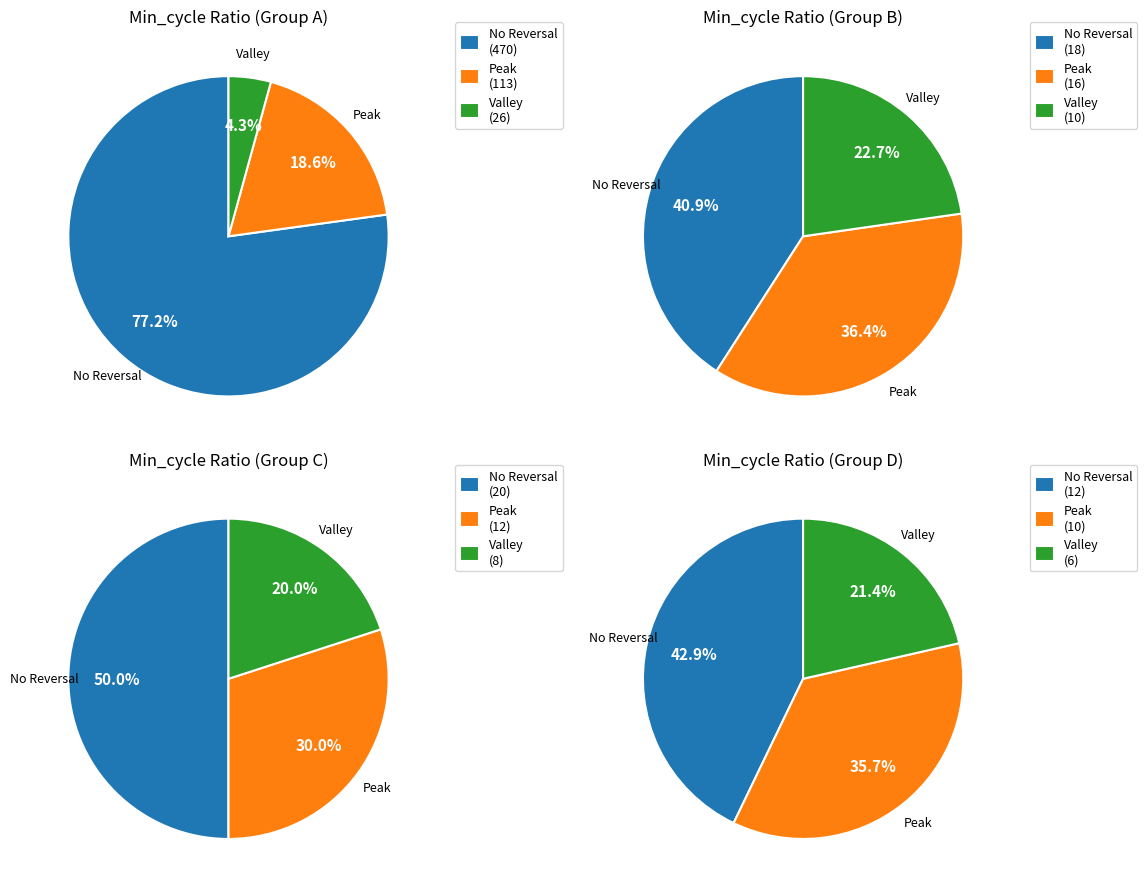

True or false: Min=28 accounts for 70% of the total.

False